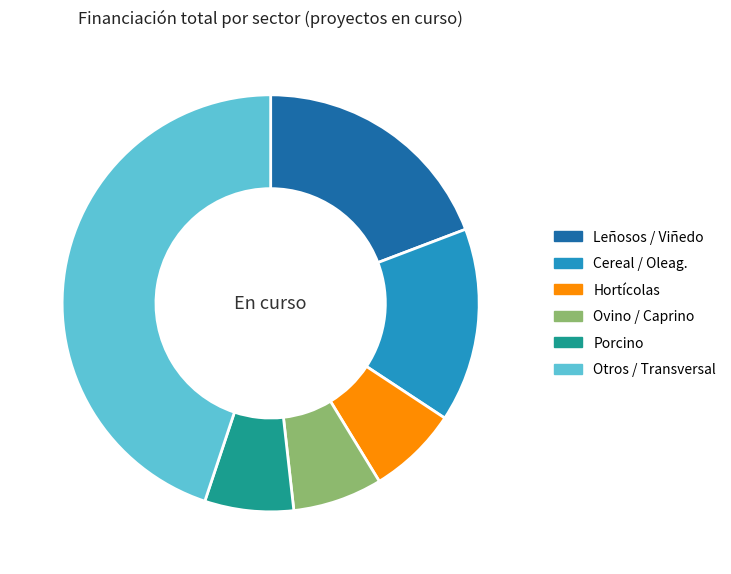

The Leñosos / Viñedo slice represents 19% of the pie. True or false?

True